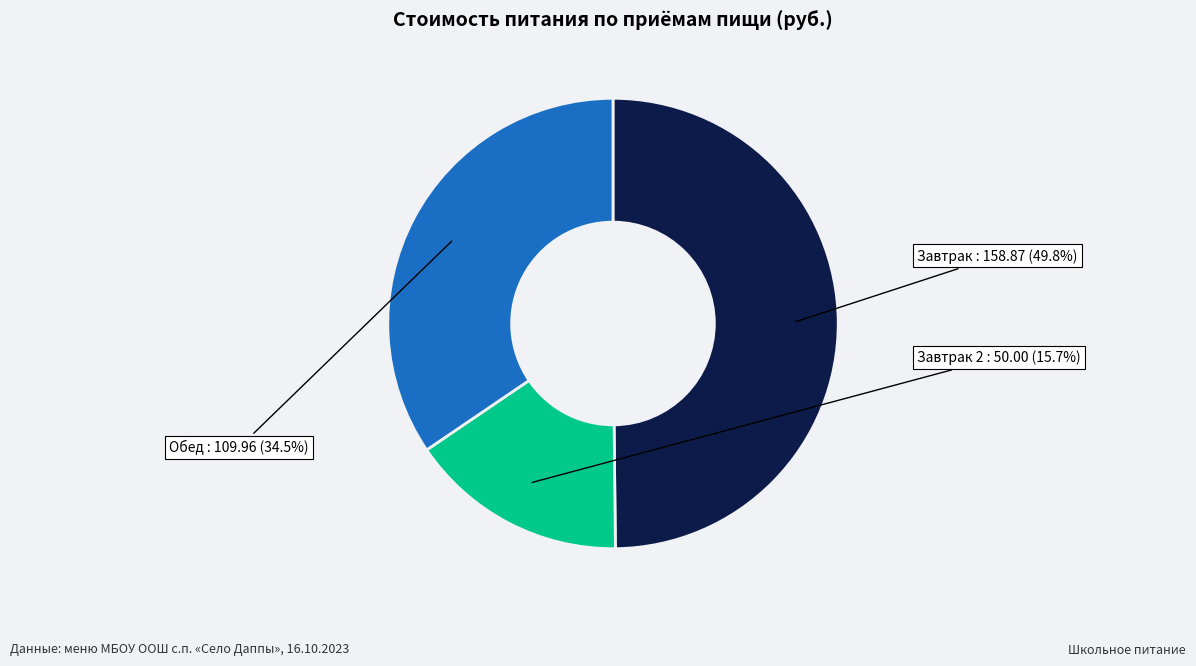

Count the number of slices in the pie.

3